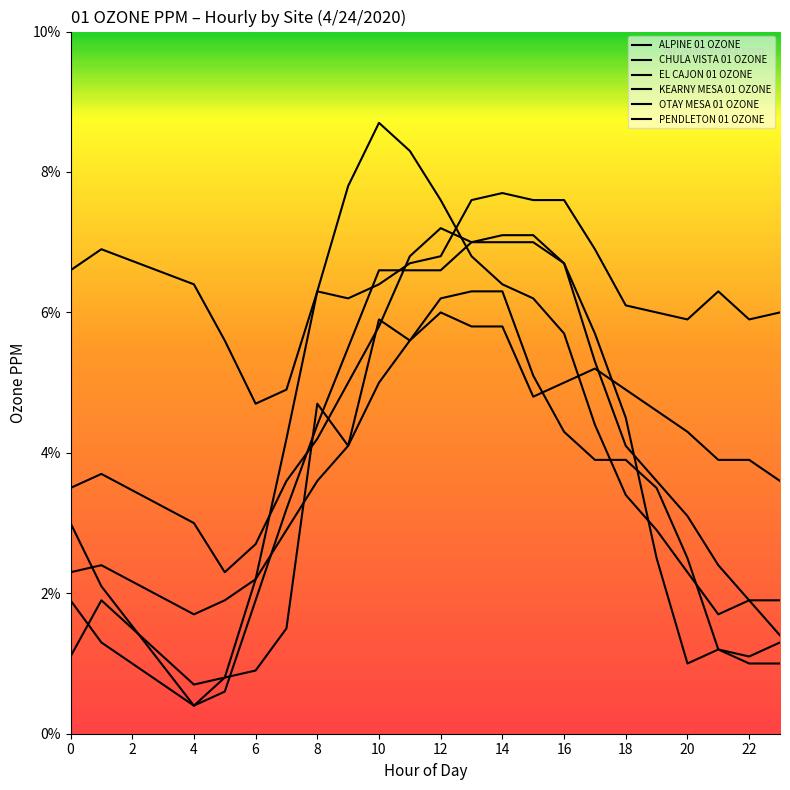

How many lines are shown in the chart?

6